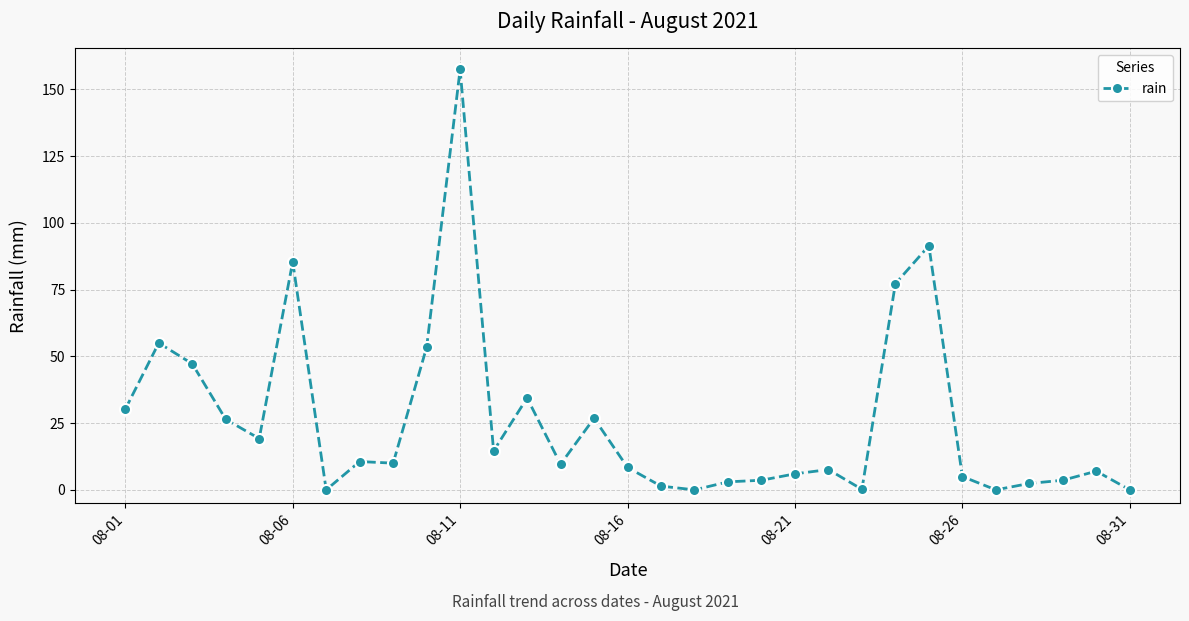

What is the greatest value displayed?

157.4